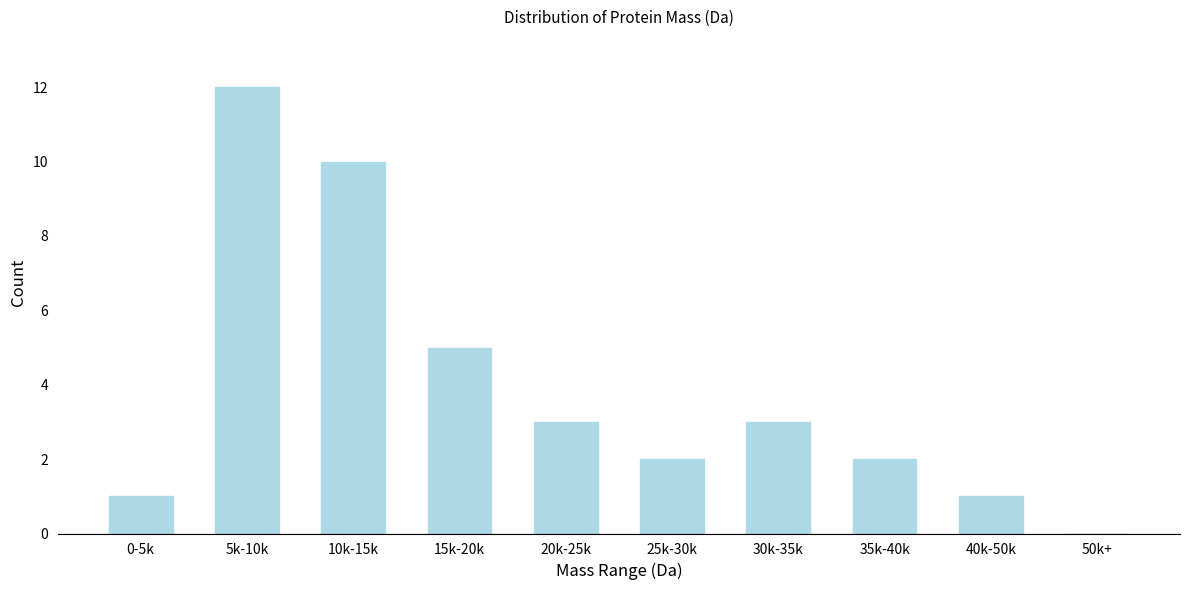

Reading left to right, transcribe all the data shown in this chart.

0-5k=1	5k-10k=12	10k-15k=10	15k-20k=5	20k-25k=3	25k-30k=2	30k-35k=3	35k-40k=2	40k-50k=1	50k+=0